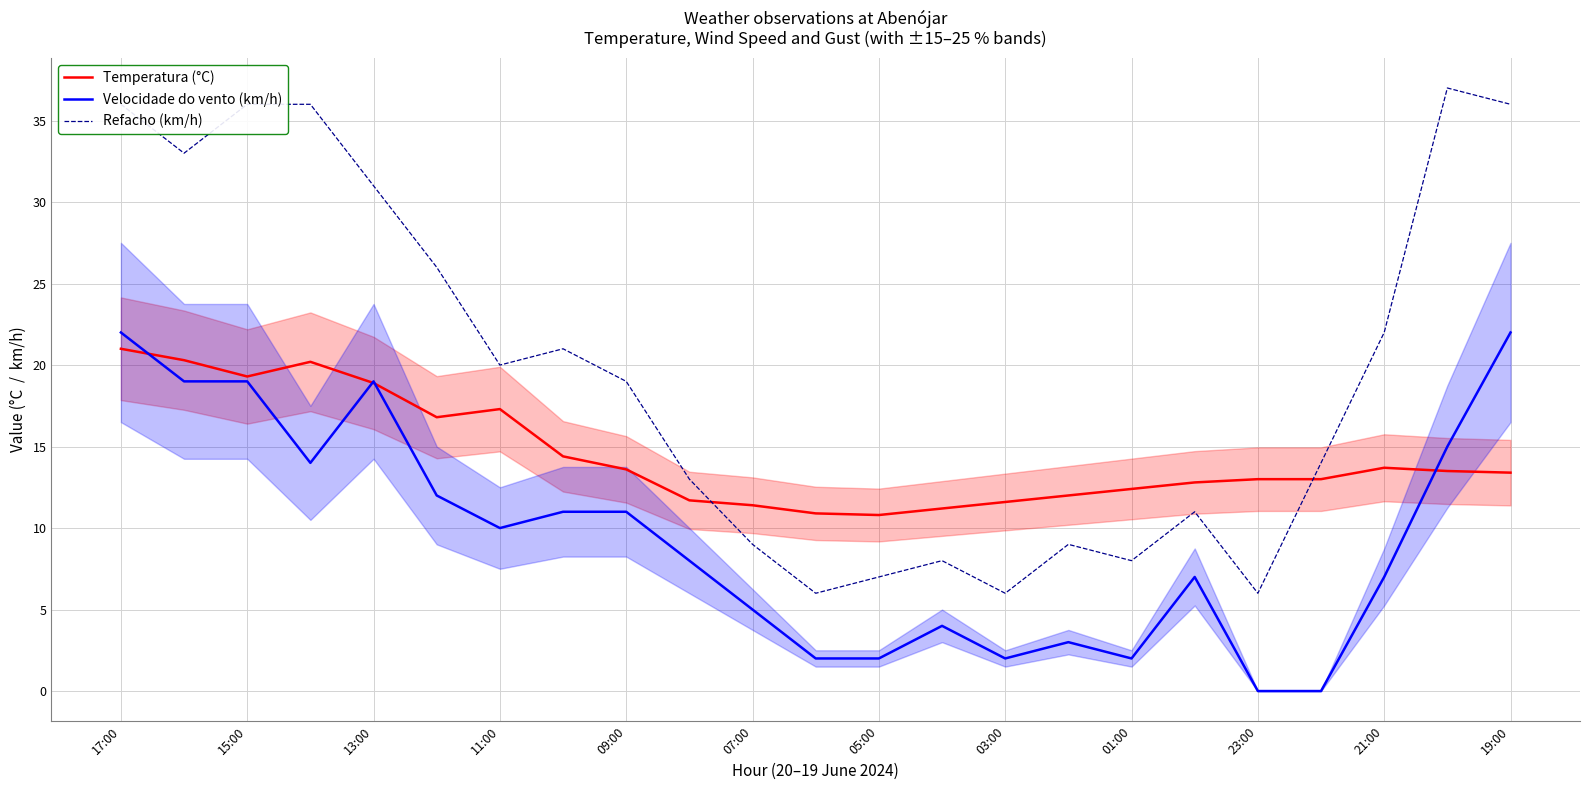

Is the value of Velocidade do vento (km/h) at 17:00 greater than the value of Refacho (km/h) at 15:00?

No